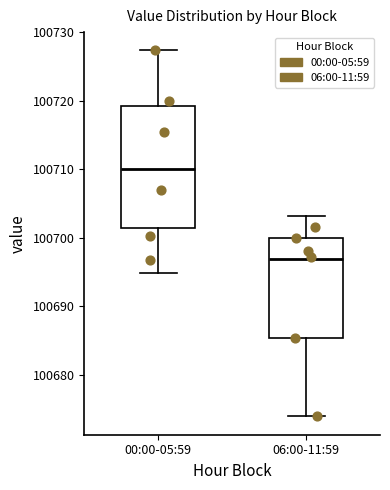

Comparing the boxes themselves (not the whiskers), which one is the tallest?

00:00-05:59